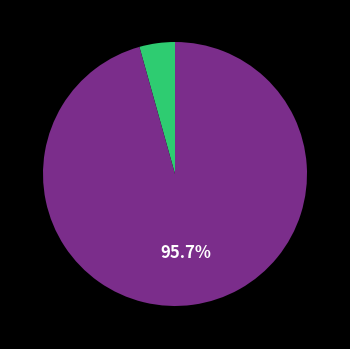

To the nearest percent, what is the difference between the largest and smallest slice percentages?

91%